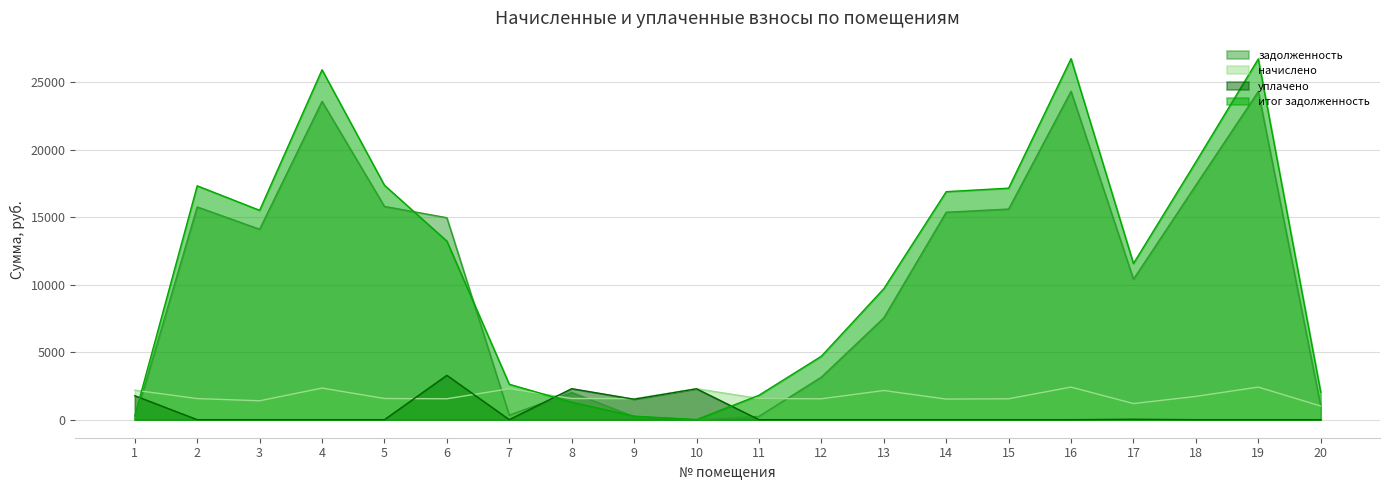

At which label does начислено reach its peak?

16